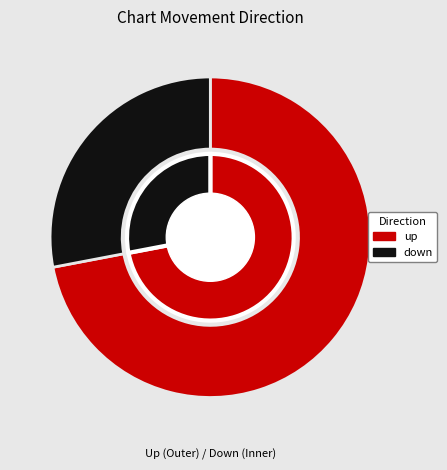

What percentage is the down slice, to the nearest percent?

28%